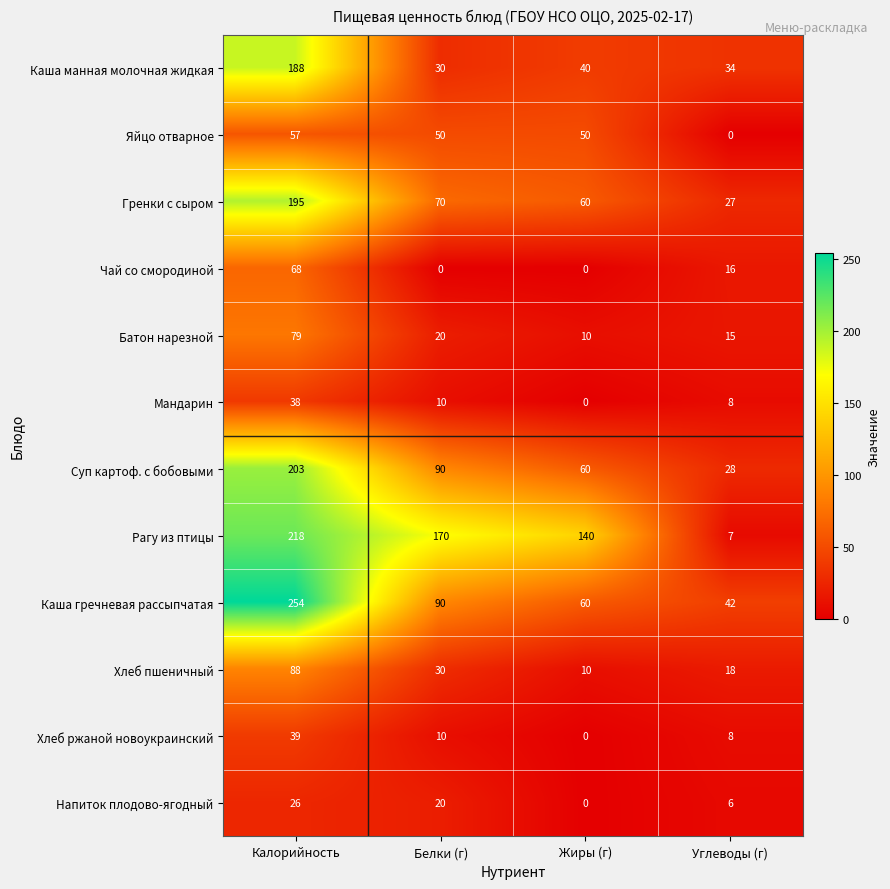

Is it true that Напиток плодово-ягодный equals 6 at Углеводы (г)?

True